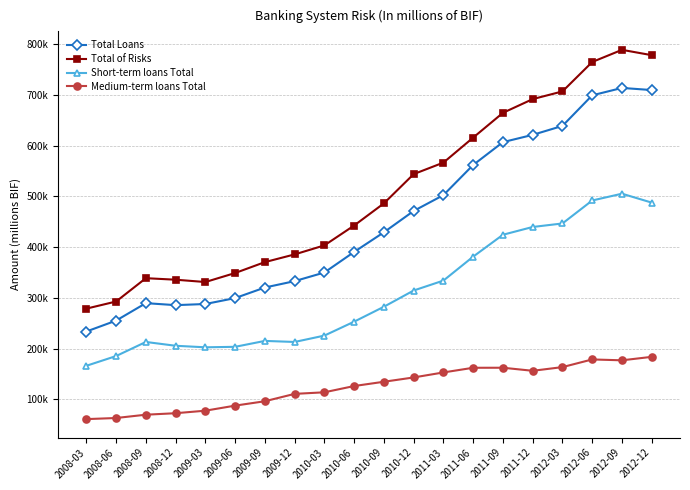

At how many categories does at least one series exceed 535095?

9